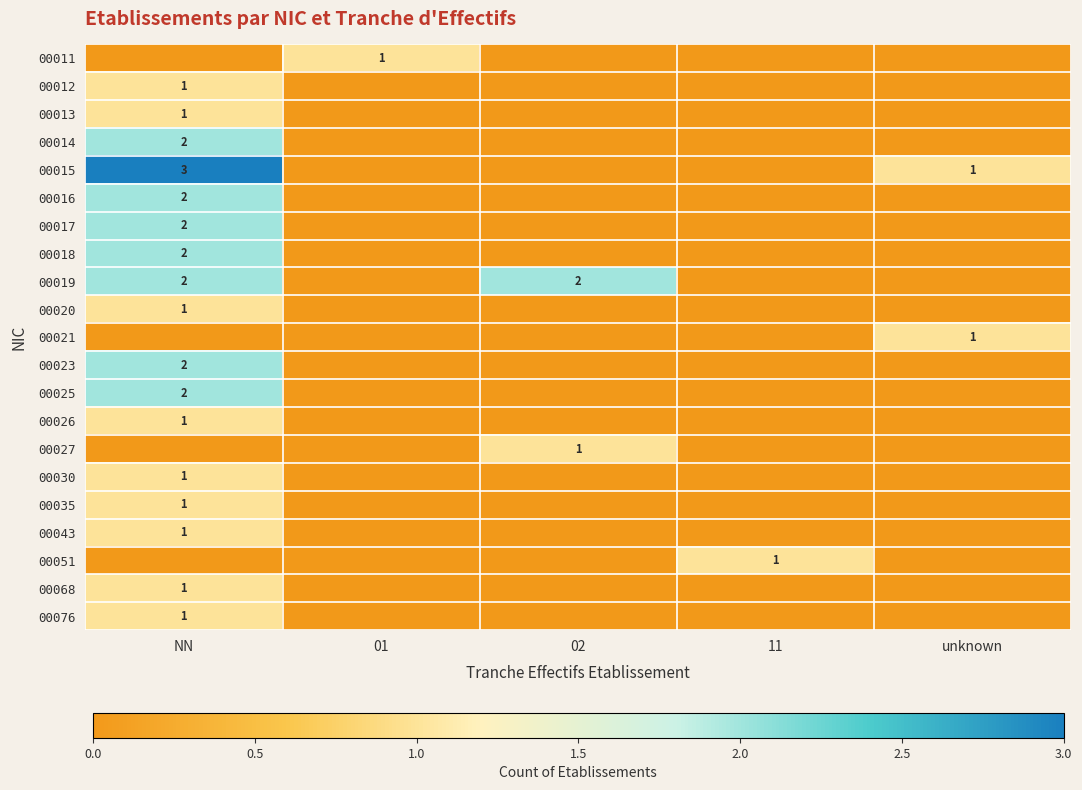

True or false: 00017 has a value of 3 at NN.

False